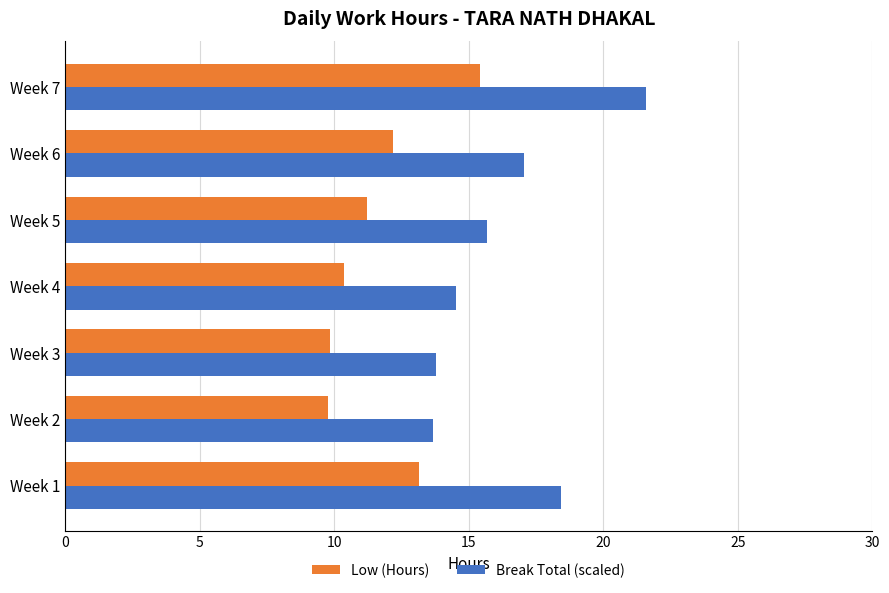

What is the difference between the second highest and second lowest values in the Low (Hours) series?

3.3